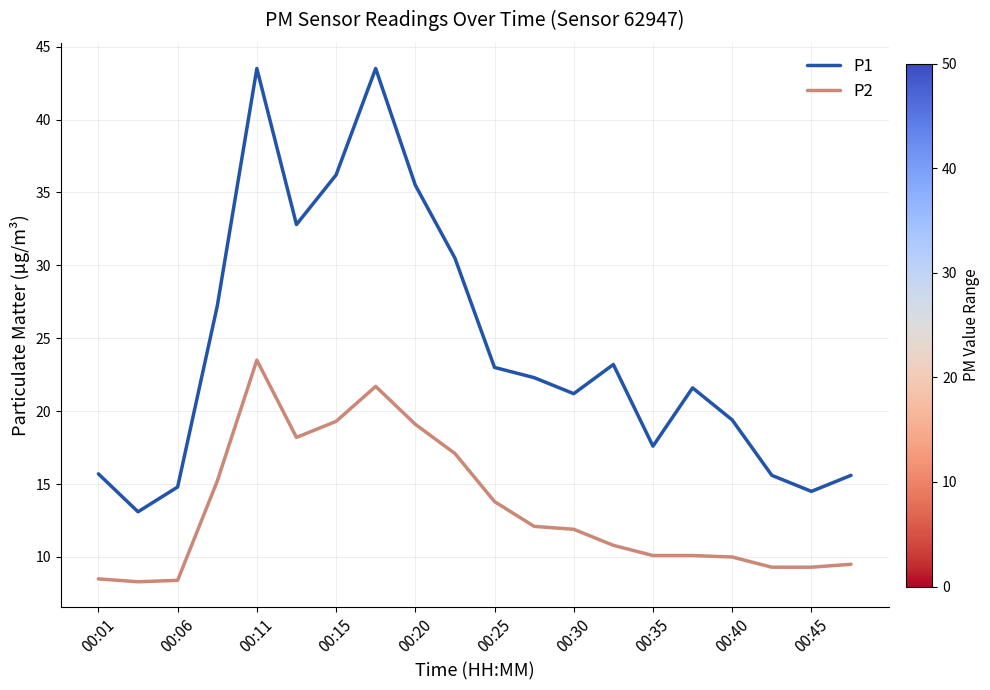

True or false: P1 and P2 intersect in this chart.

False